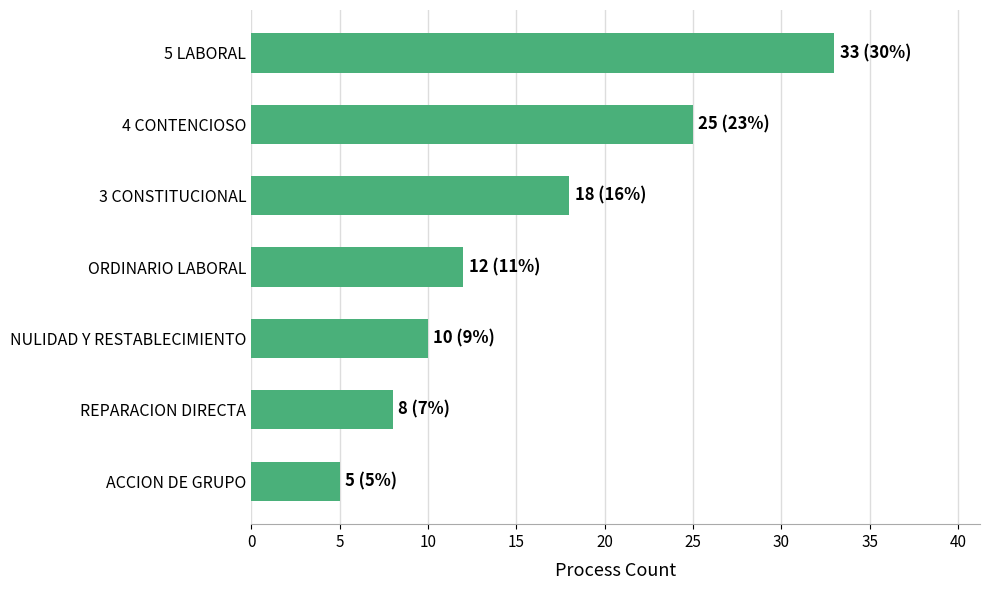

True or false: the data shows 24 at 3 CONSTITUCIONAL.

False